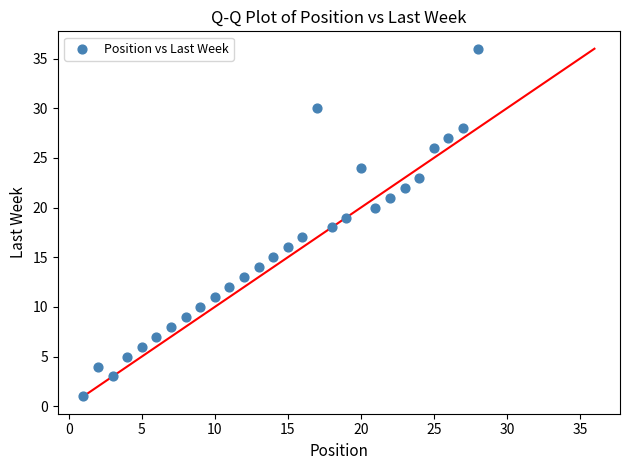

What is the range of X values (max minus min)?

27